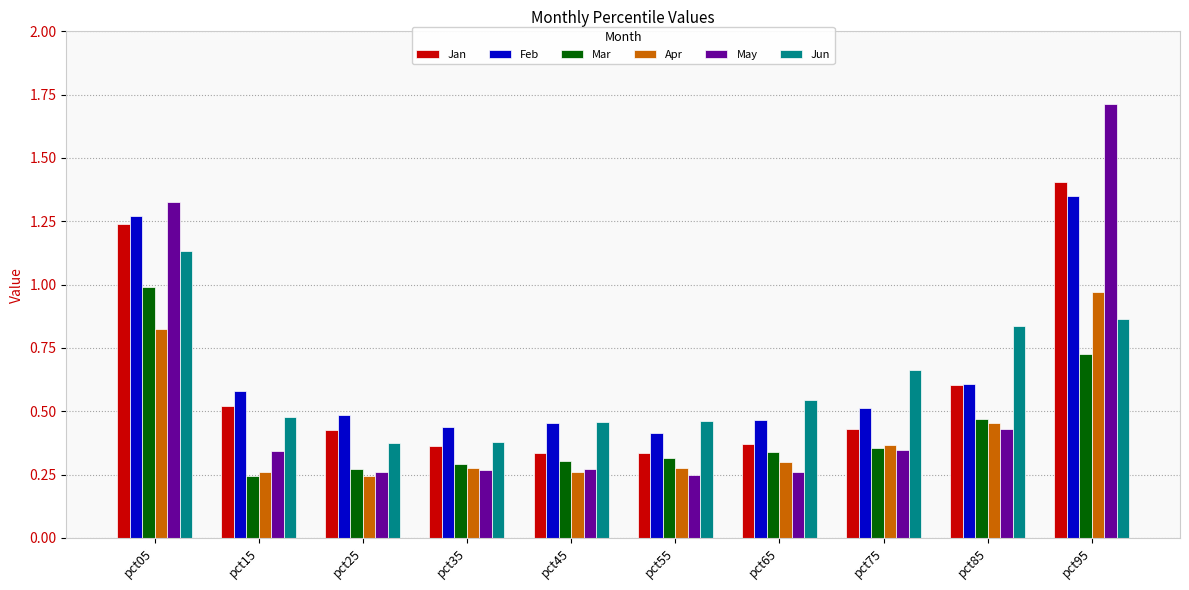

What is the sum of all May values?

5.5